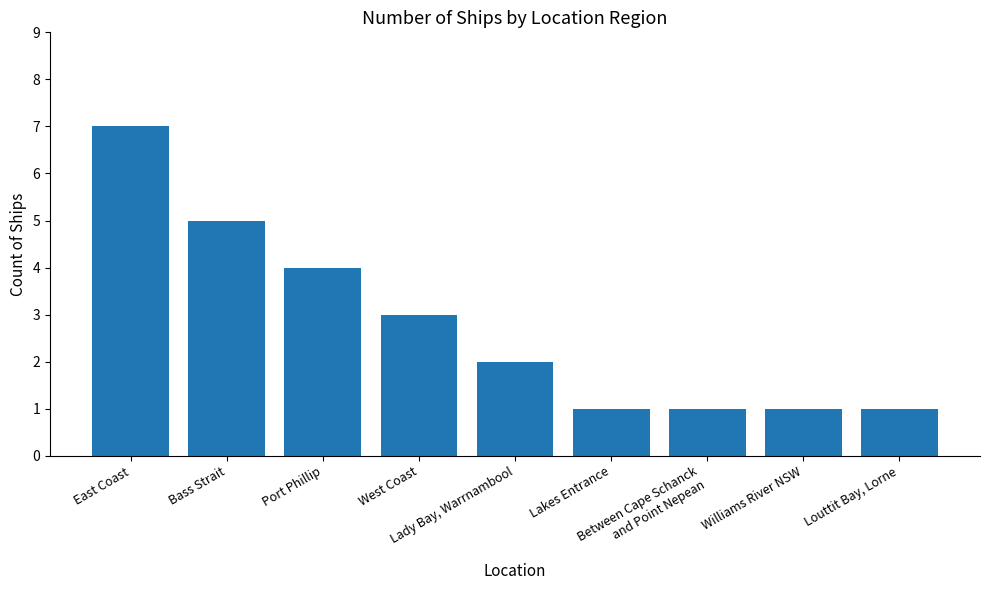

At which category does the chart reach its peak across all series?

East Coast